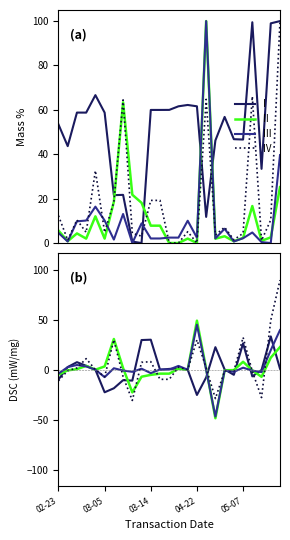

Rank the series by their maximum value, from highest to lowest.

IV, II, III, I